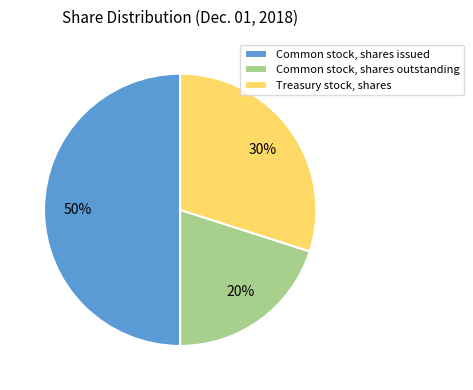

Rank the categories by value from lowest to highest.

Common stock, shares outstanding, Treasury stock, shares, Common stock, shares issued